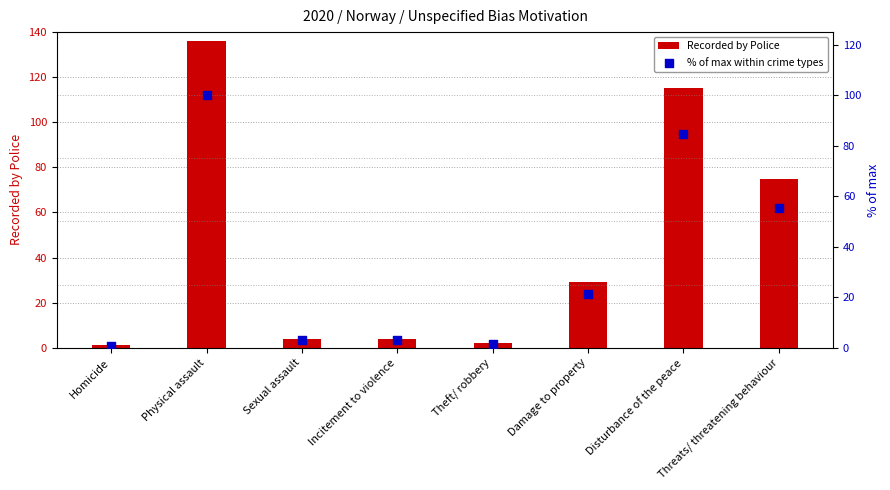

Which series has the largest total across all categories?

Recorded by Police